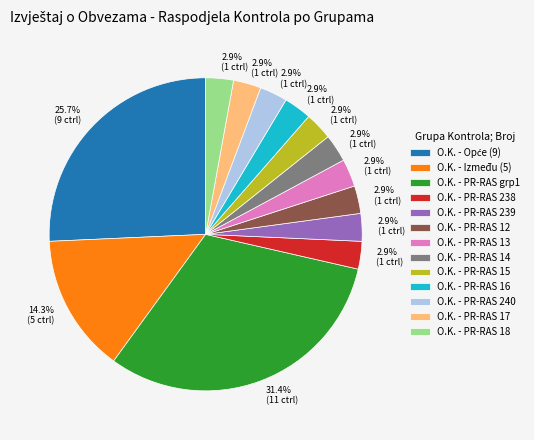

Does any single category account for the majority?

No